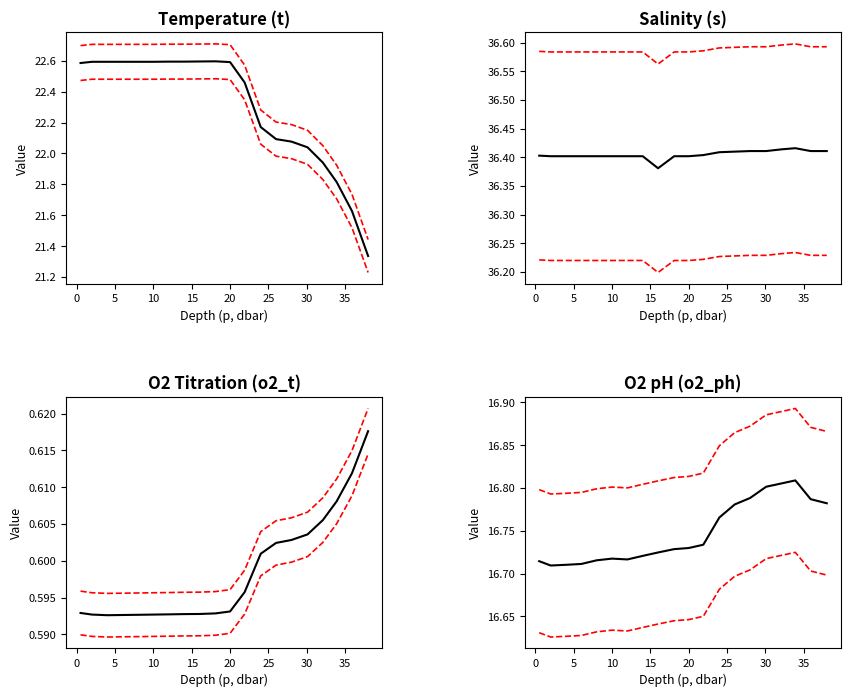

True or false: s and o2_t intersect in this chart.

False